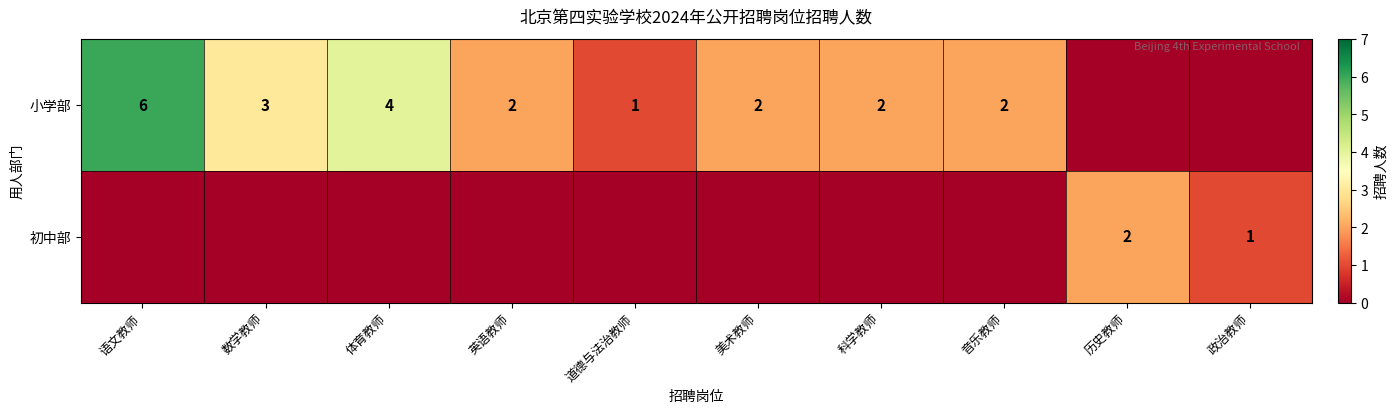

What is the difference between the 小学部 values at 道德与法治教师 and 体育教师?

3